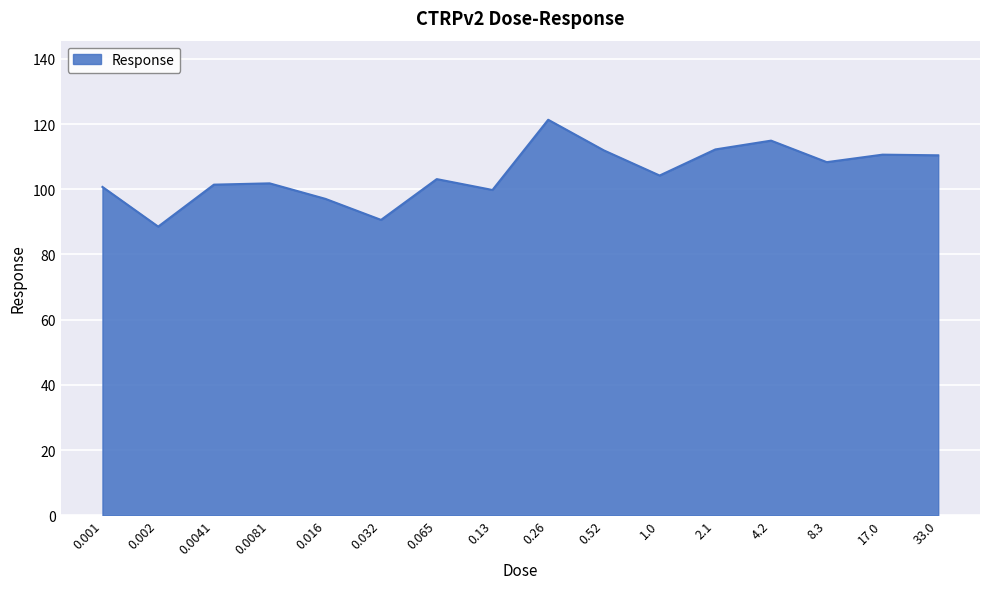

What is the sum of the values at 4.2 and 0.001?

215.6